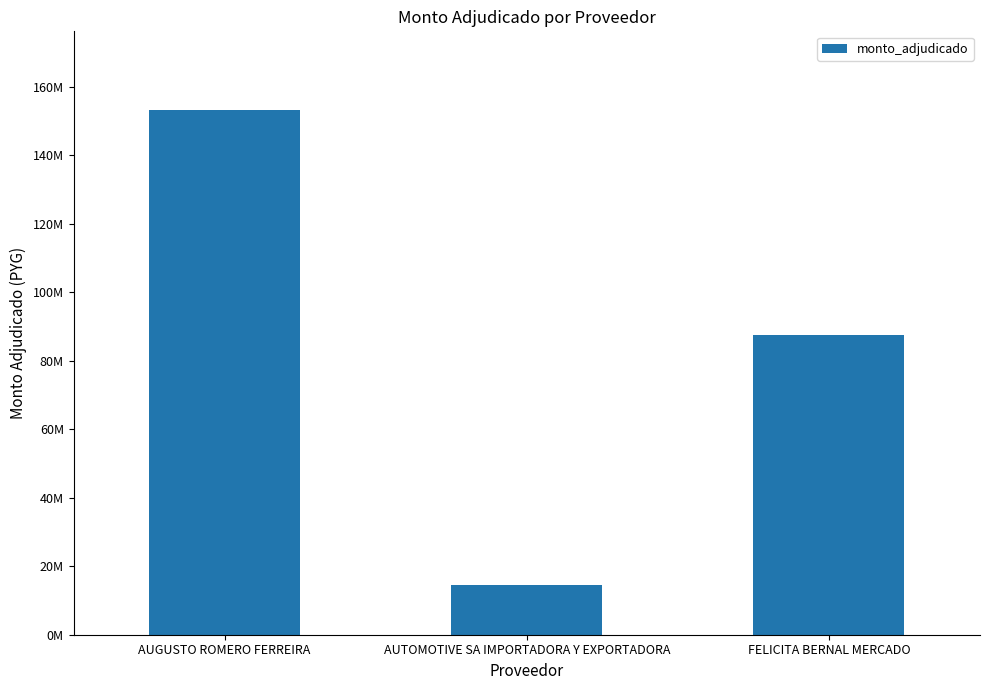

At which category does the chart reach its minimum across all series?

AUTOMOTIVE SA IMPORTADORA Y EXPORTADORA